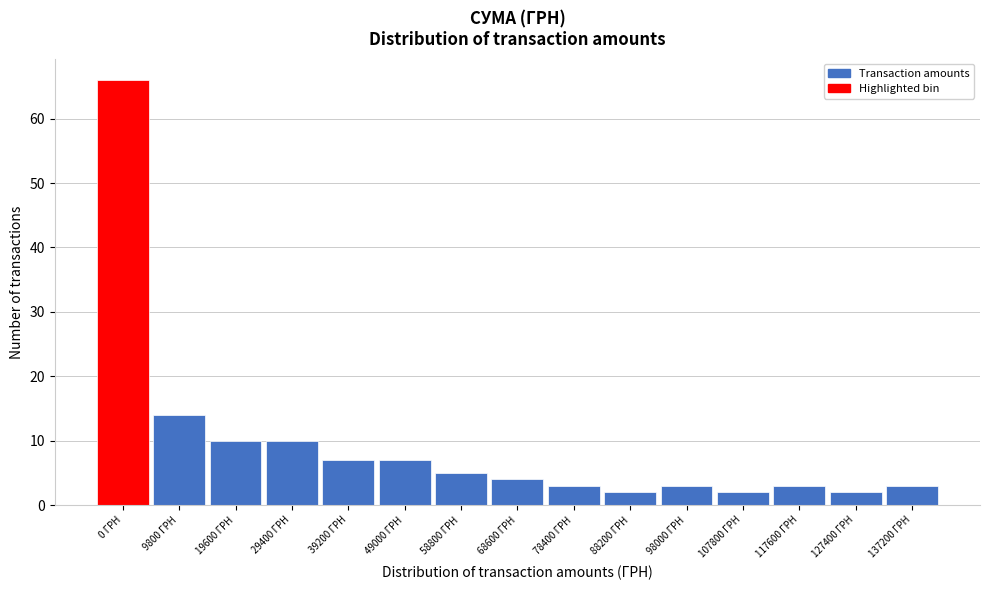

Reading left to right, list all the values displayed in this chart.

0 ГРН=66	9800 ГРН=14	19600 ГРН=10	29400 ГРН=10	39200 ГРН=7	49000 ГРН=7	58800 ГРН=5	68600 ГРН=4	78400 ГРН=3	88200 ГРН=2	98000 ГРН=3	107800 ГРН=2	117600 ГРН=3	127400 ГРН=2	137200 ГРН=3